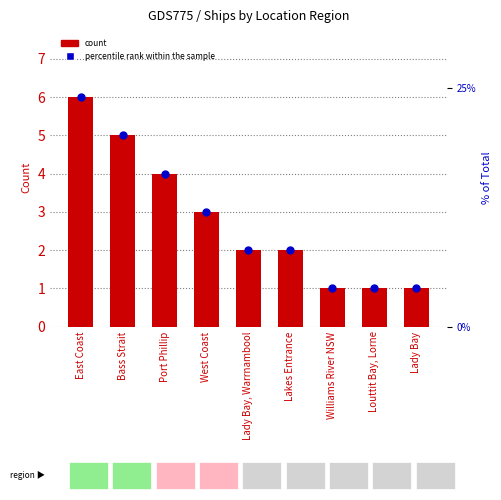

Which series has the widest spread of Y values?

percentile rank within the sample